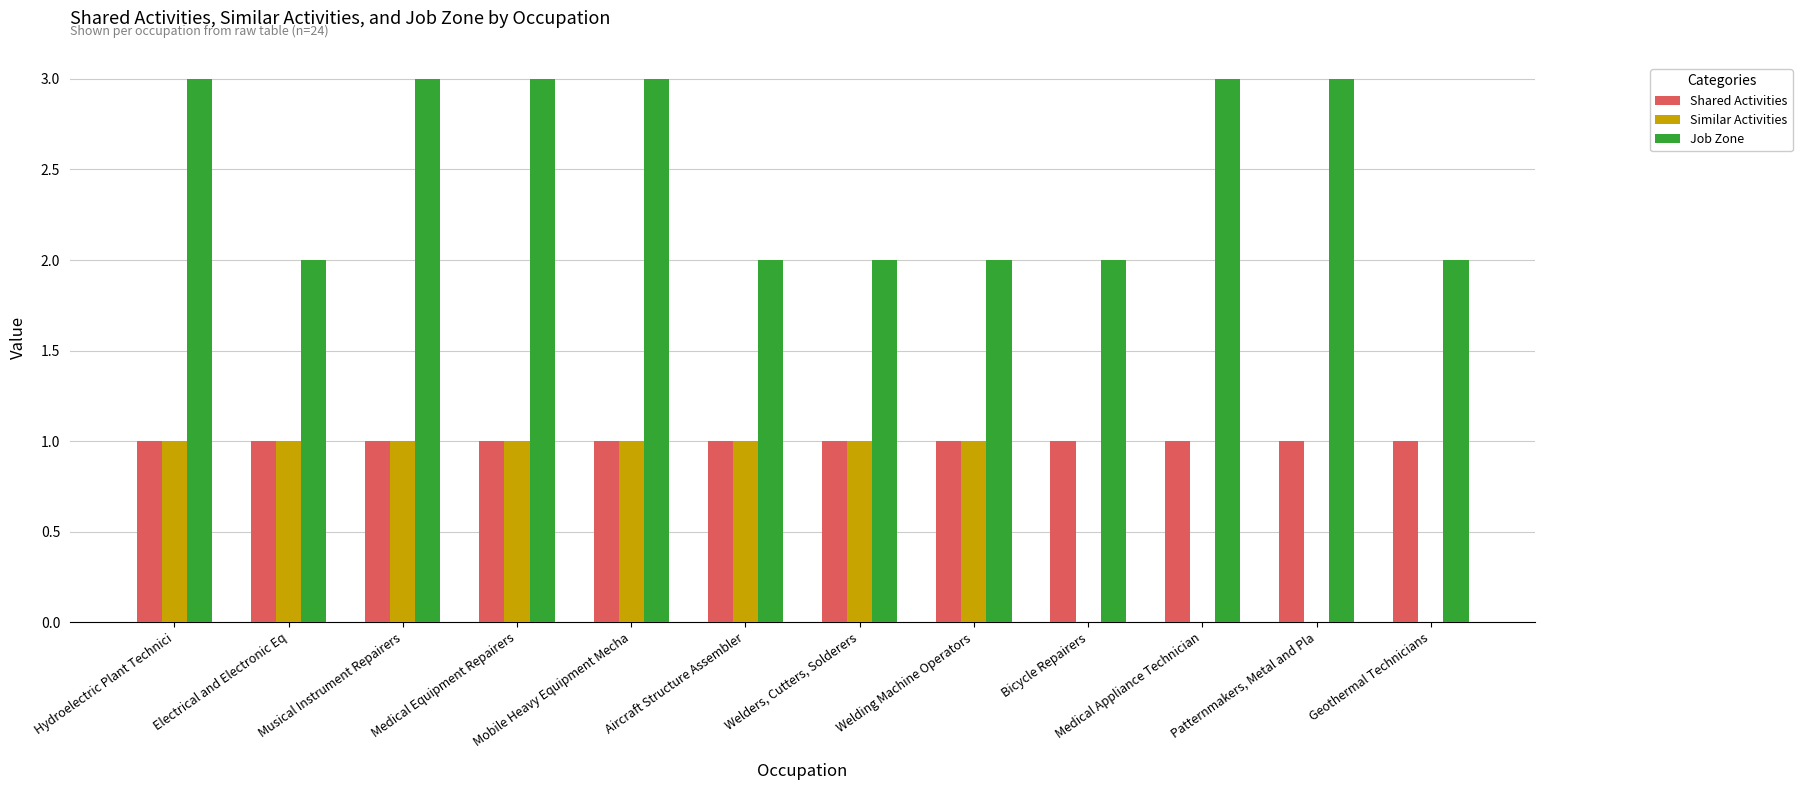

What is the total value across all series at Hydroelectric Plant Technici?

5